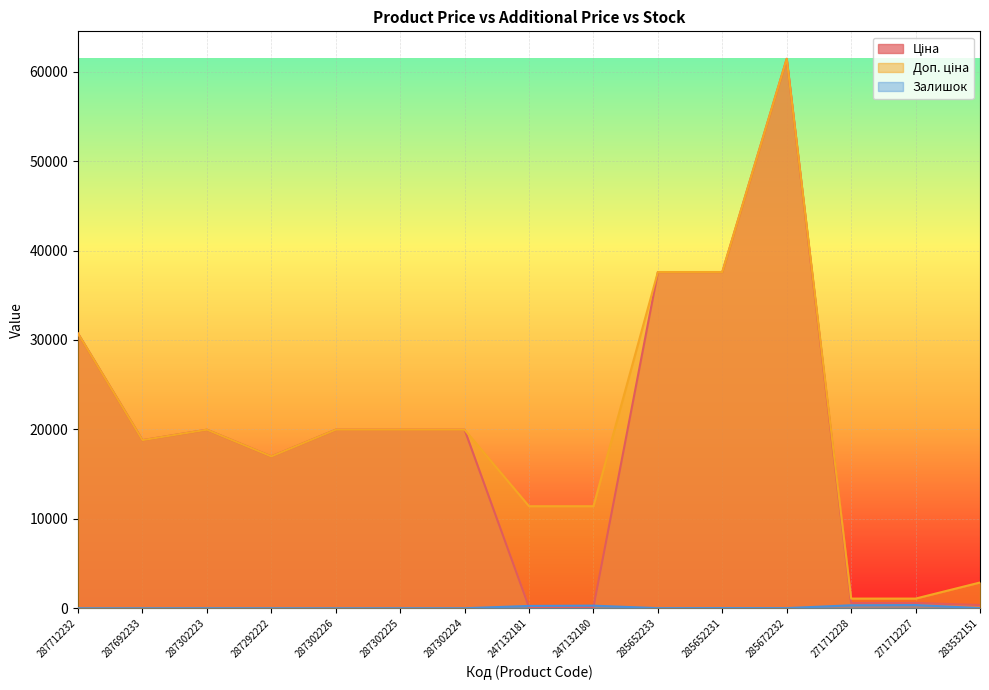

The Залишок series shows 5.0 at 287302225. True or false?

True